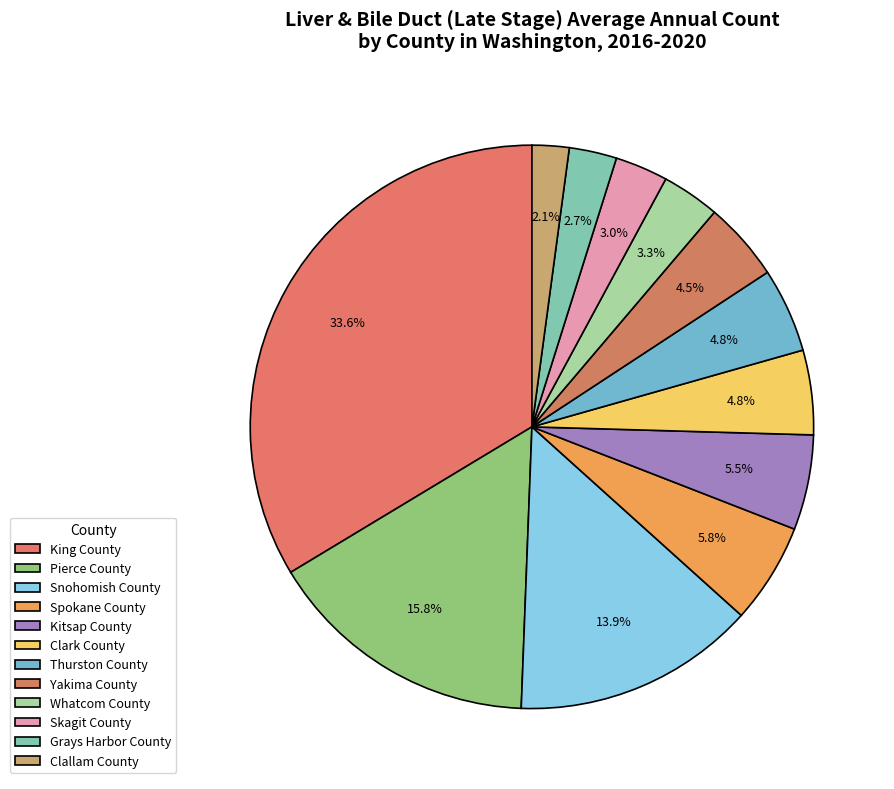

To the nearest percent, what percentage of the pie is Thurston County?

5%